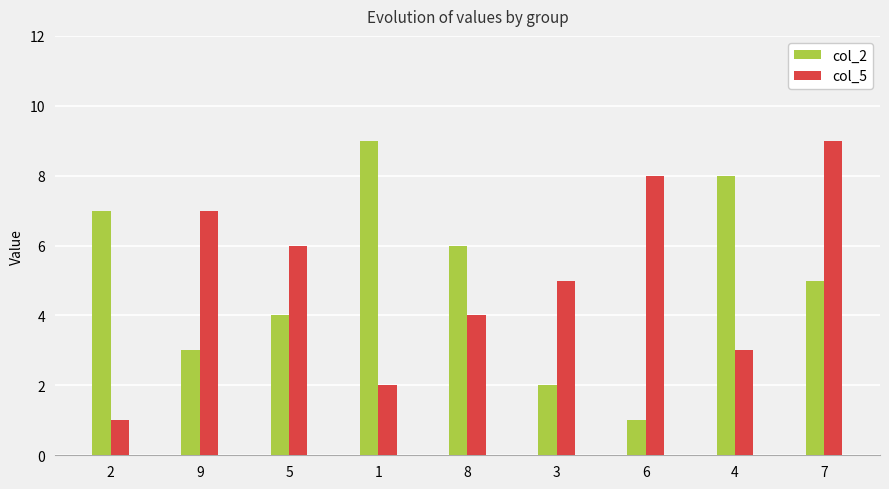

At which label does col_2 first exceed 5?

2